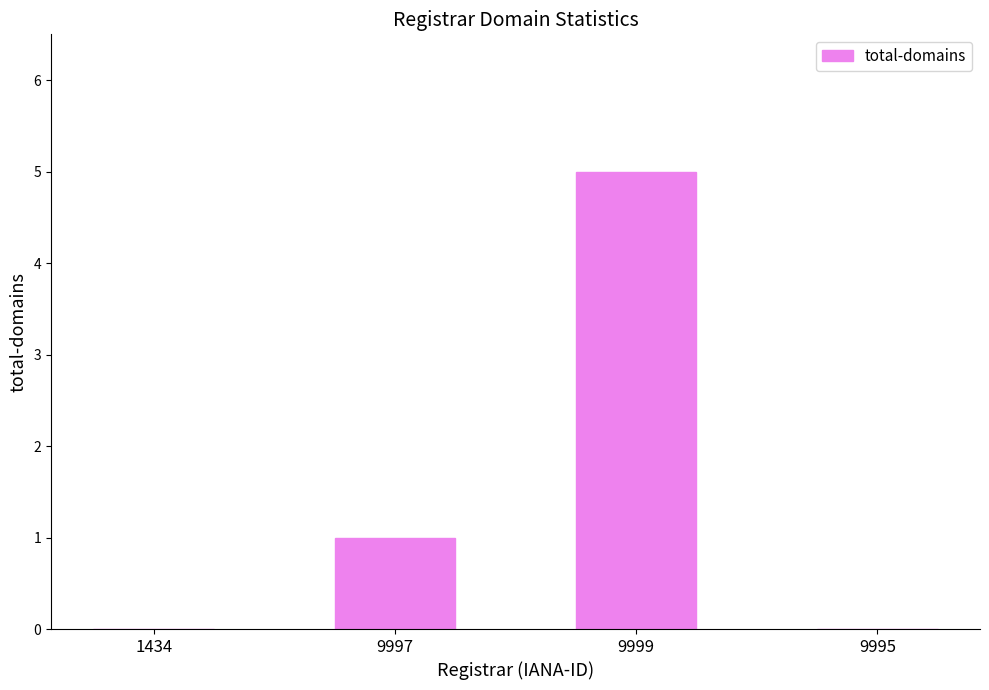

What is the greatest value displayed?

5